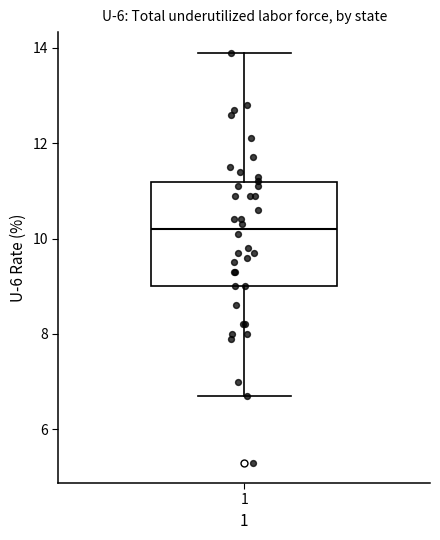

Transcribe this box plot: give where the median line is, the range the box spans, and where the two whiskers end, as read against the y-axis. The values are not printed on the chart, so give them approximately, as read against the axis.

median 10.2, box 9.0 to 11.2, whiskers 6.8 to 14.0